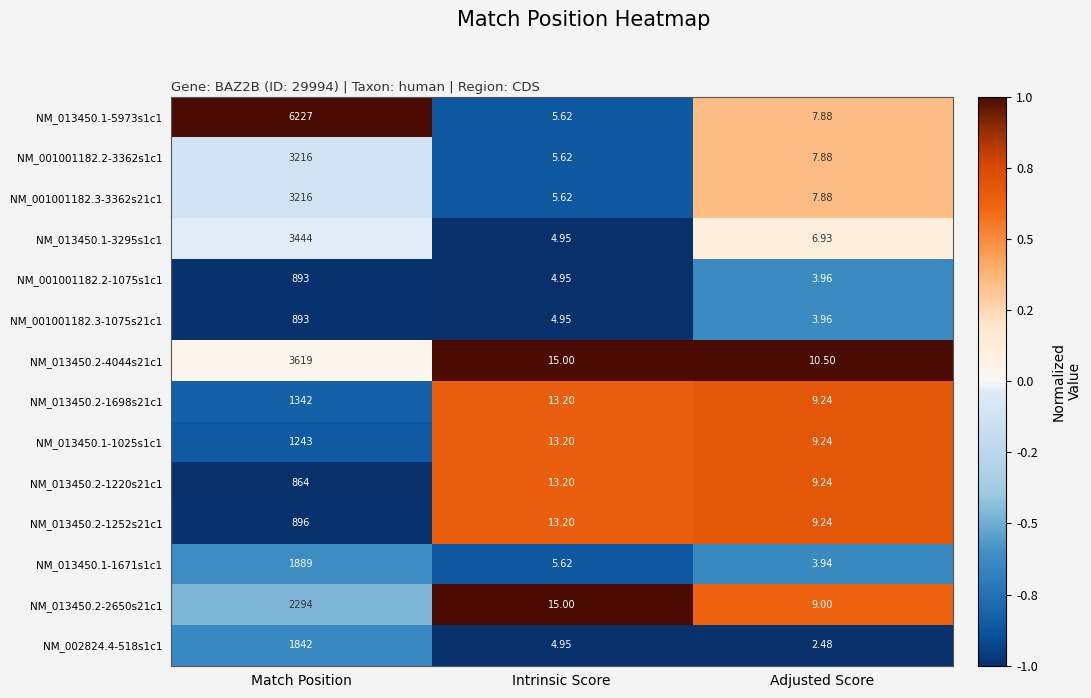

At which category is the sum across all series the highest?

Match Position